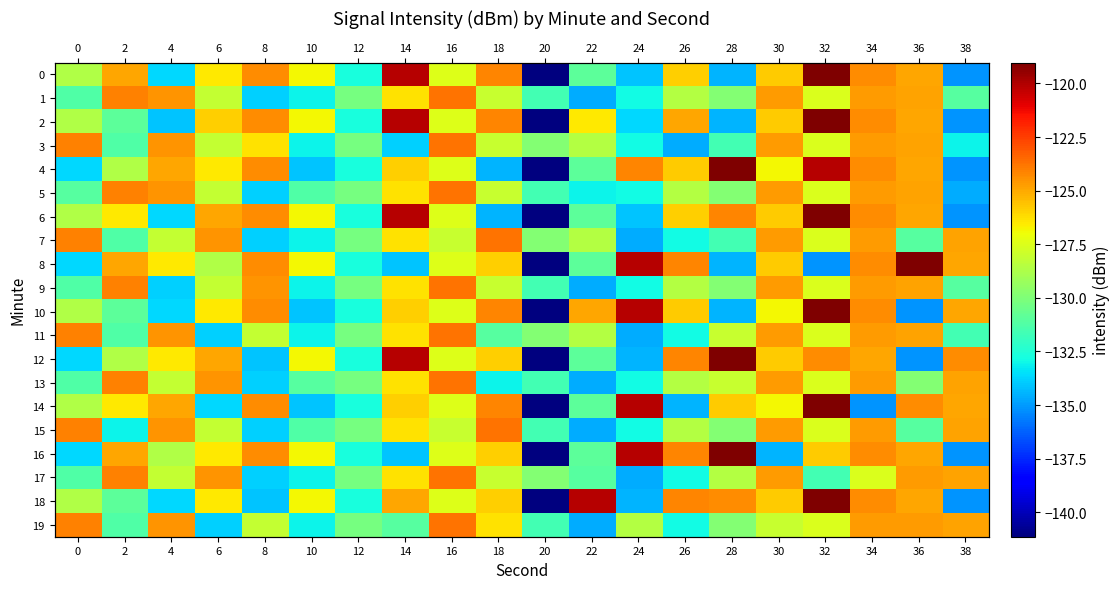

How many distinct data groups are displayed?

20